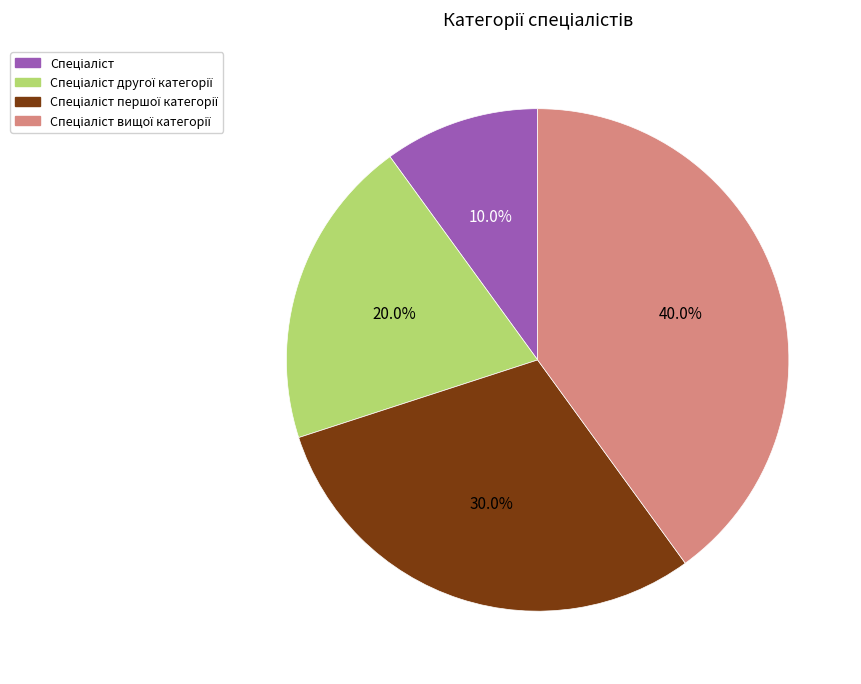

To the nearest percent, what is the difference between the largest and smallest slice percentages?

30%